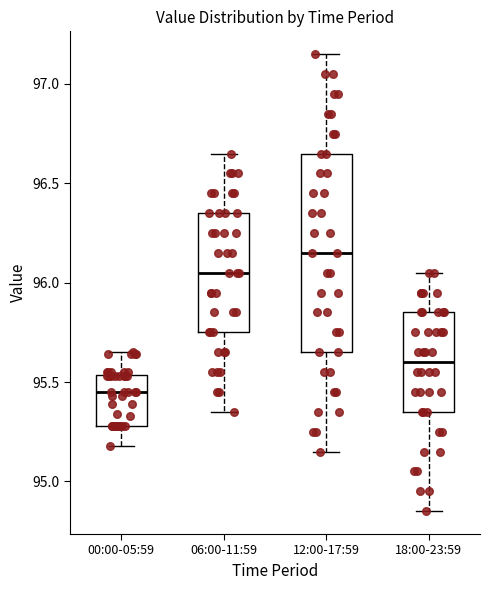

Reading left to right, transcribe this box plot: for each box, give where its median line is, the range the box spans, and where its two whiskers end, as read against the y-axis. The values are not printed on the chart, so give them approximately, as read against the axis.

00:00-05:59: median 95.45, box 95.30 to 95.55, whiskers 95.20 to 95.65
06:00-11:59: median 96.05, box 95.75 to 96.35, whiskers 95.35 to 96.65
12:00-17:59: median 96.15, box 95.65 to 96.65, whiskers 95.15 to 97.15
18:00-23:59: median 95.60, box 95.35 to 95.85, whiskers 94.85 to 96.05